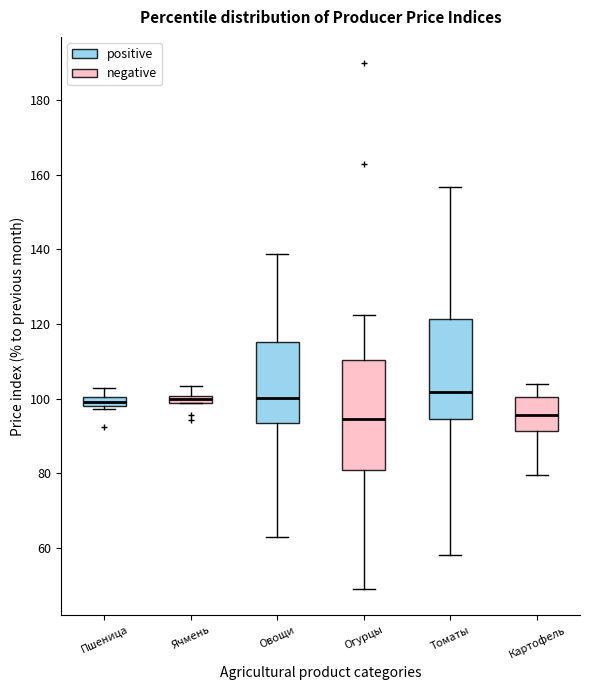

Which box is the tallest, from its lower edge to its upper edge?

Огурцы